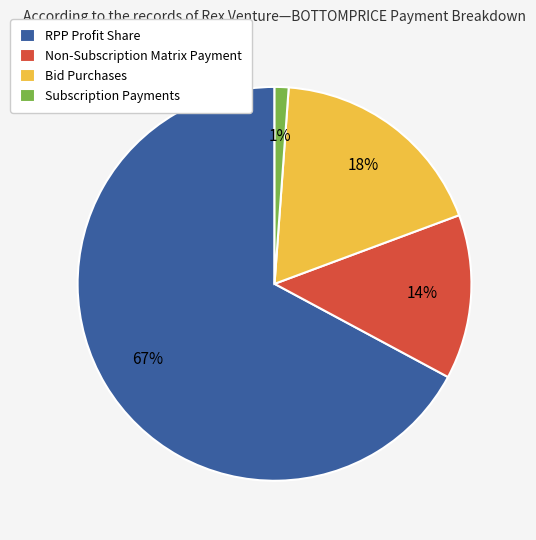

What is the ratio of the value at Non-Subscription Matrix Payment to the value at RPP Profit Share?

0.2